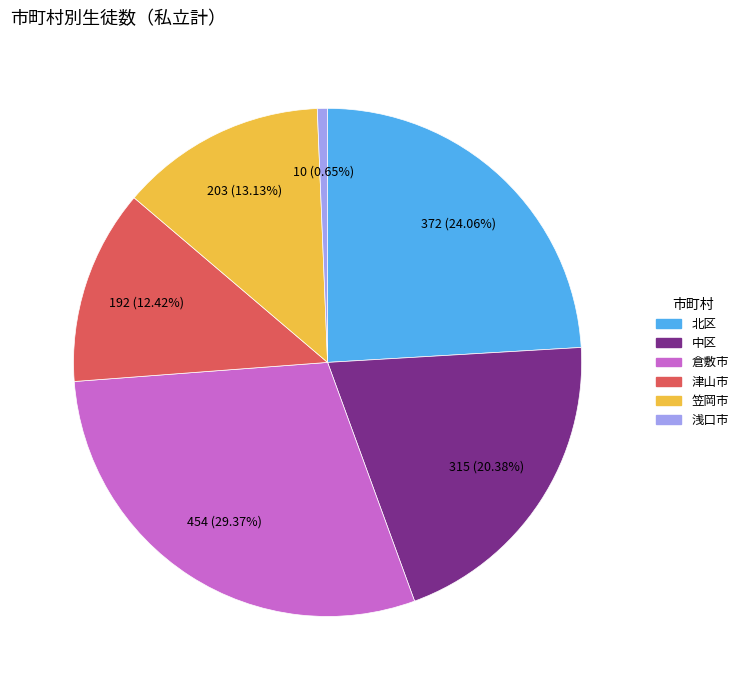

Approximately how many times larger is the value at 北区 compared to 浅口市?

37.2